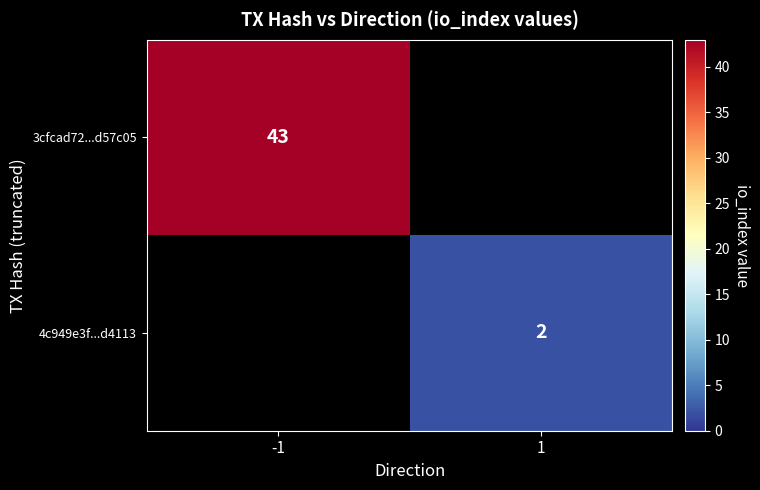

What is the maximum value shown in the chart?

43.0